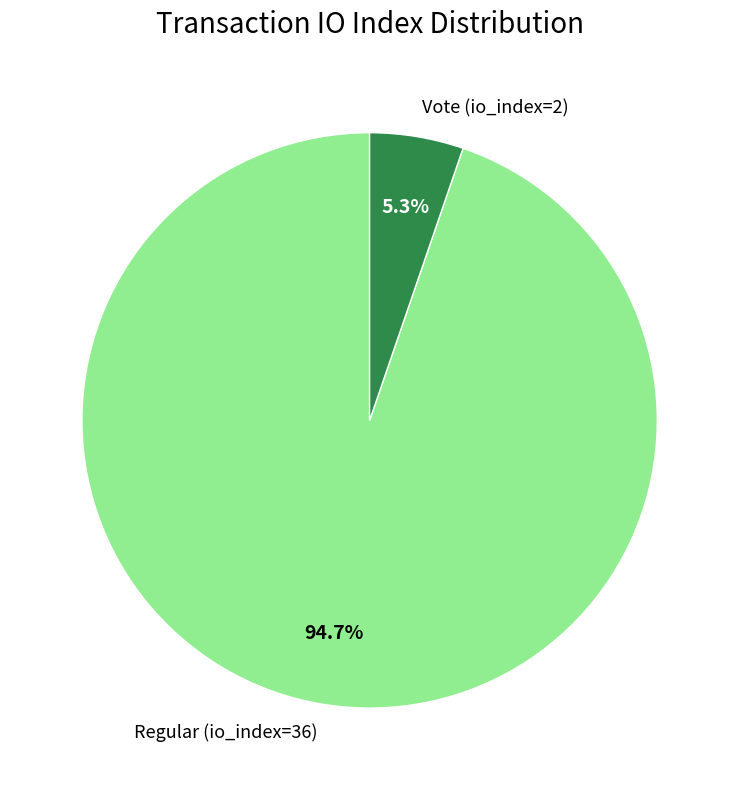

True or false: Vote (io_index=2) accounts for 5% of the total.

True